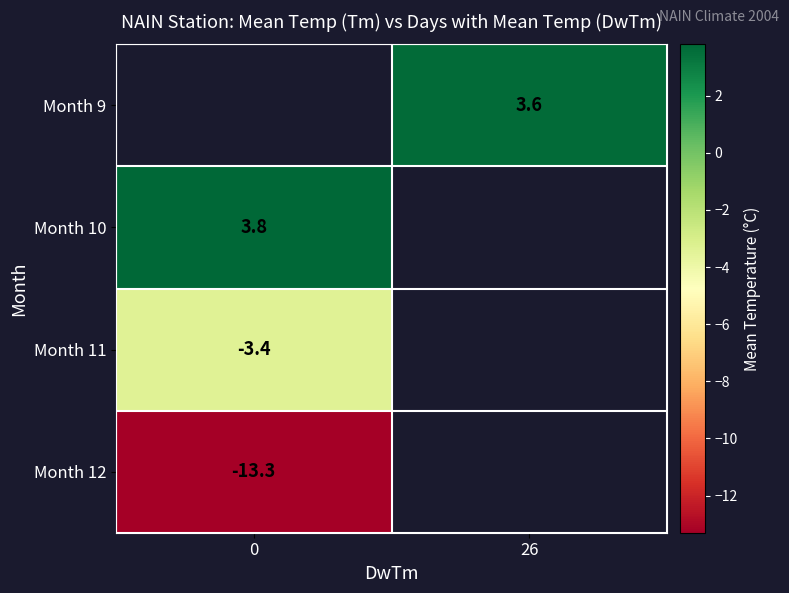

True or false: Month 10 has a value of 2.5 at 0.

False